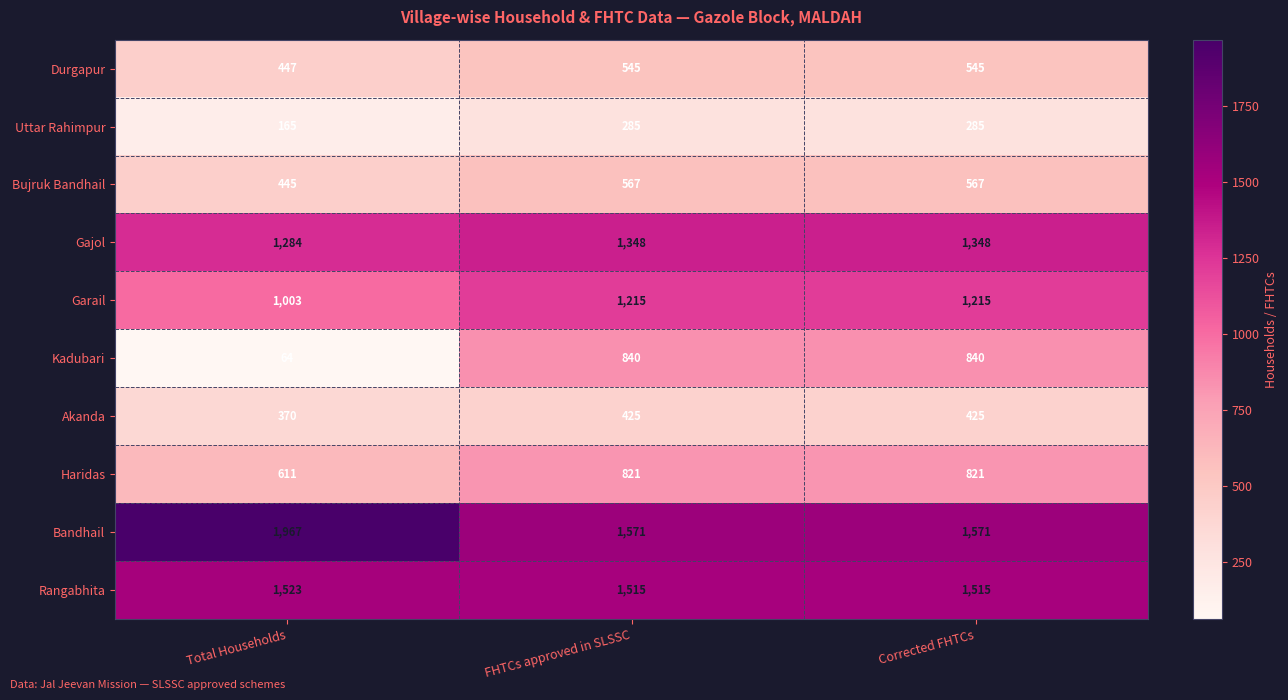

True or false: Uttar Rahimpur has a value of 117 at Corrected FHTCs.

False